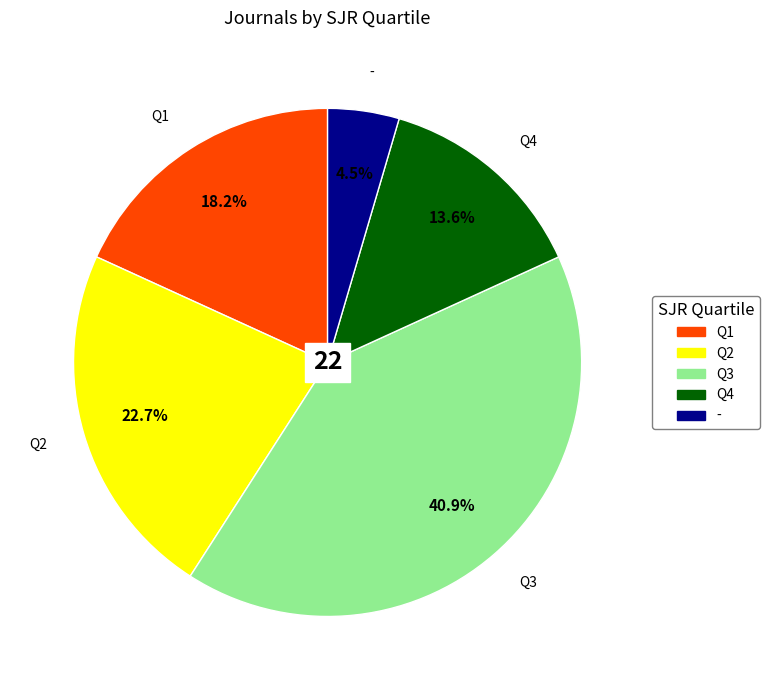

Combined, what portion of the pie is Q1 and Q4?

31.8%